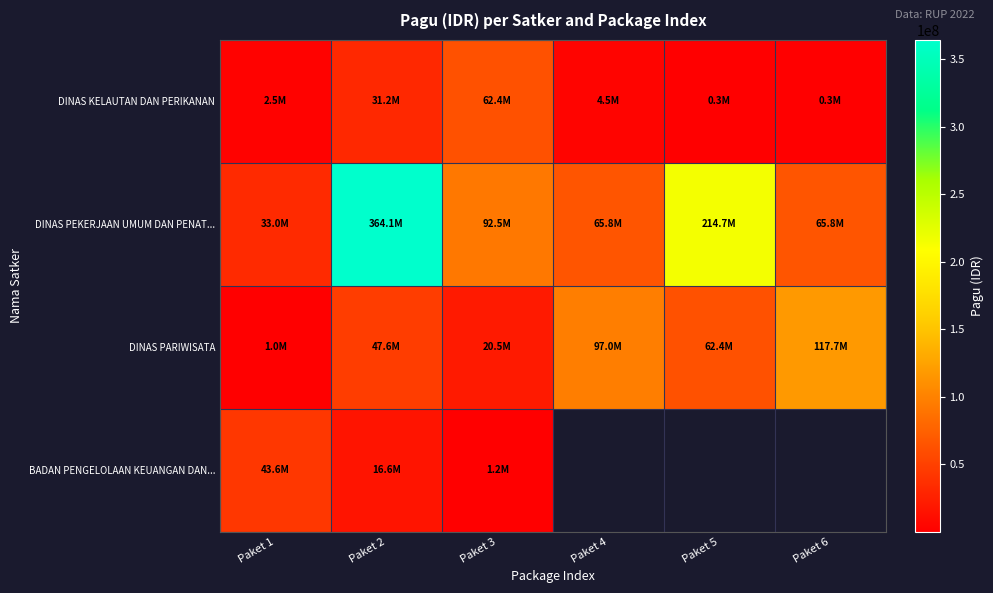

List the labels in order of DINAS PEKERJAAN UMUM DAN PENAT... value, smallest first.

Paket 1, Paket 4, Paket 6, Paket 3, Paket 5, Paket 2